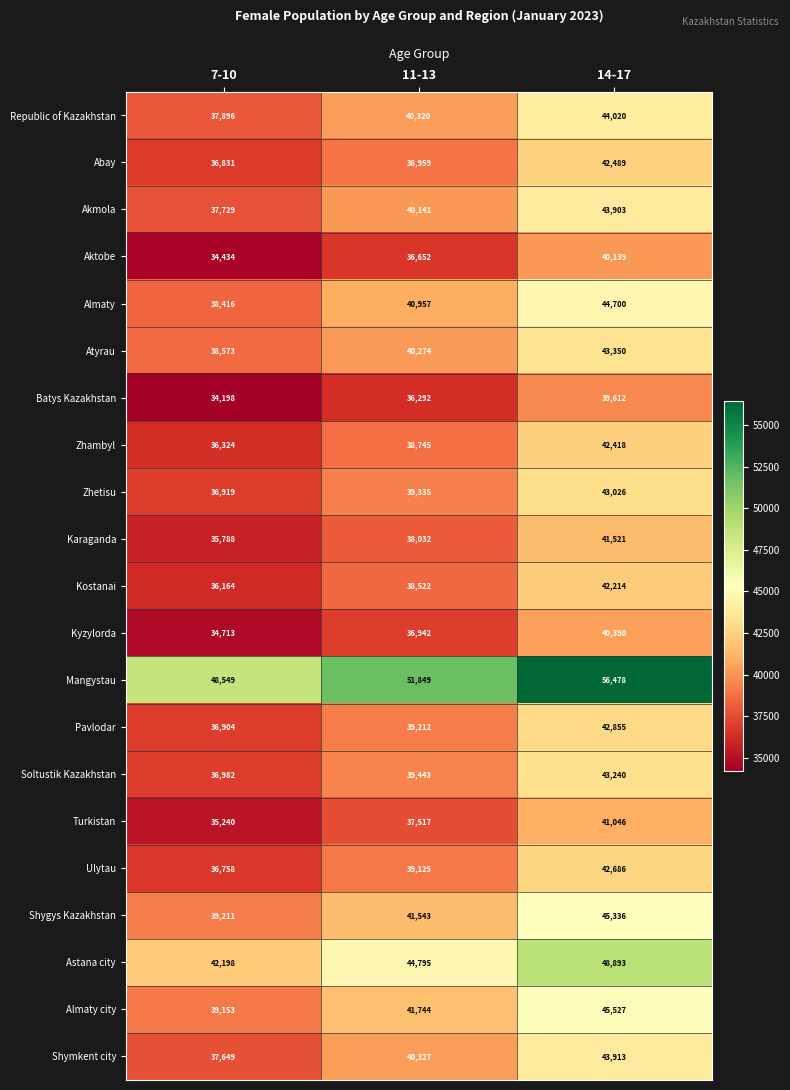

Which series has the largest total across all categories?

Mangystau